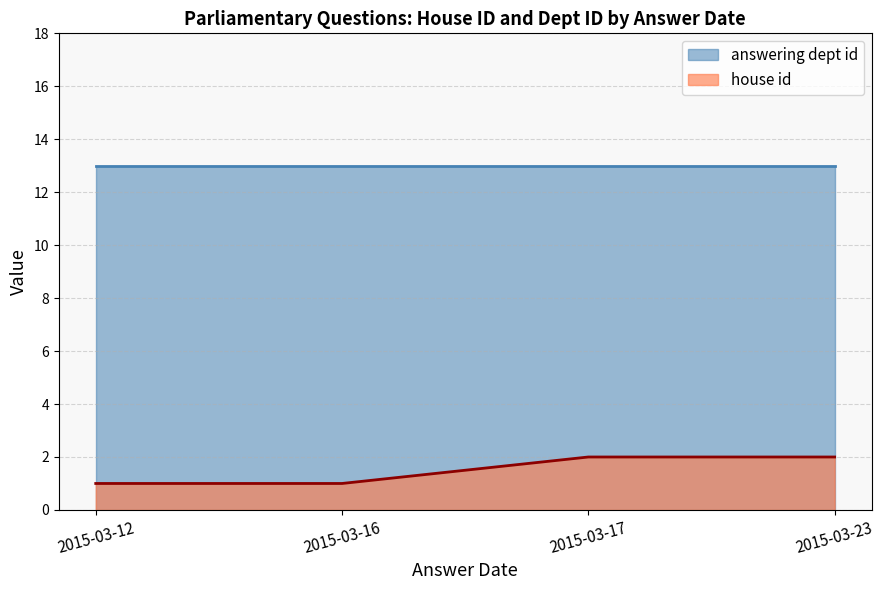

Is the value of answering dept id at 2015-03-23 greater than the value of house id at 2015-03-17?

Yes